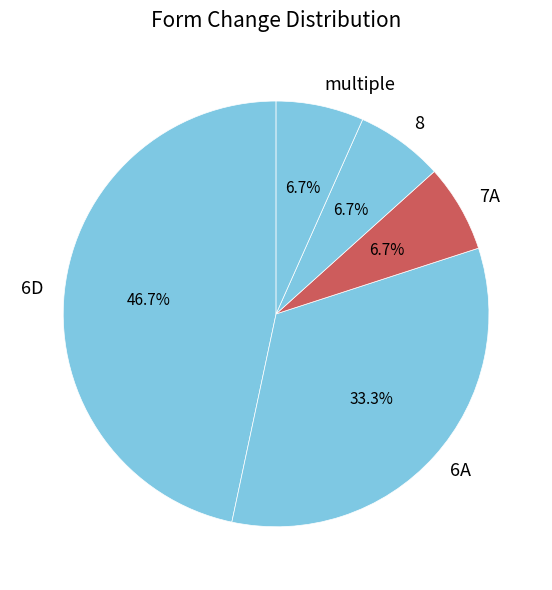

Which category has the biggest portion of the pie?

6D